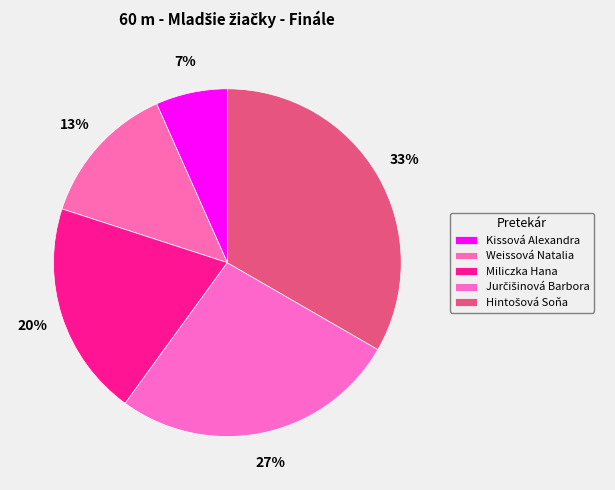

True or false: Hintošová Soňa accounts for 28% of the total.

False